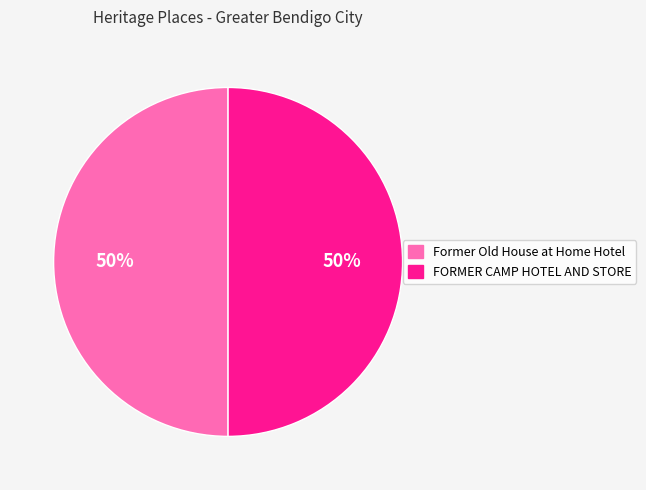

Approximately how many times larger is the value at FORMER CAMP HOTEL AND STORE compared to Former Old House at Home Hotel?

1.0